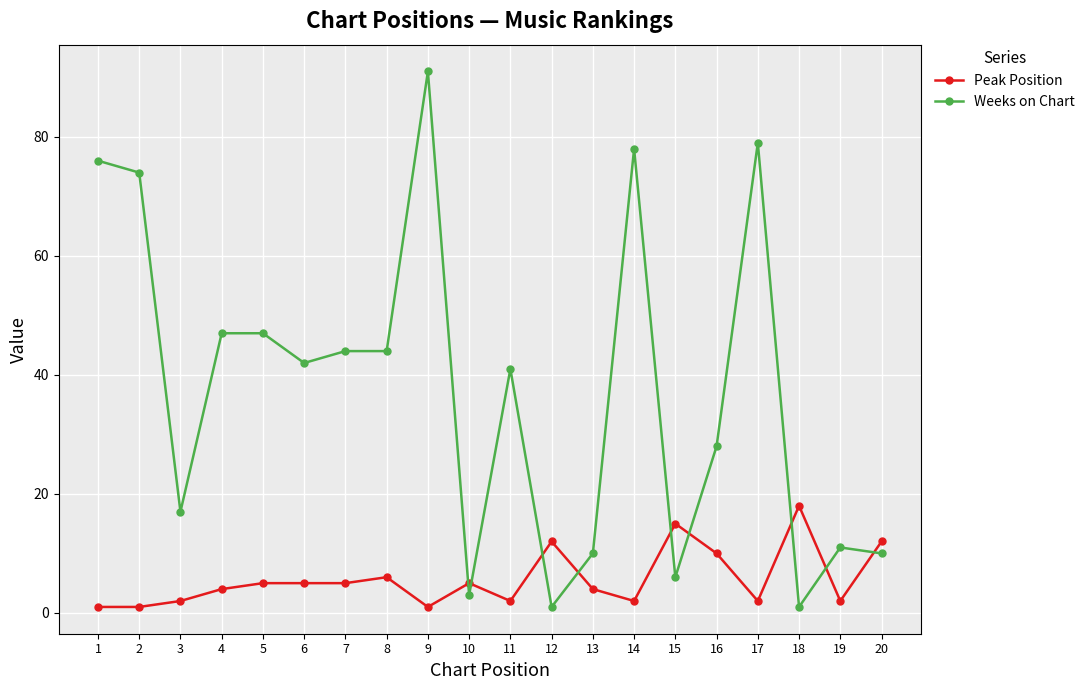

Reading right to left, extract all data points from this chart.

Peak Position: 12	2	18	2	10	15	2	4	12	2	5	1	6	5	5	5	4	2	1	1
Weeks on Chart: 10	11	1	79	28	6	78	10	1	41	3	91	44	44	42	47	47	17	74	76